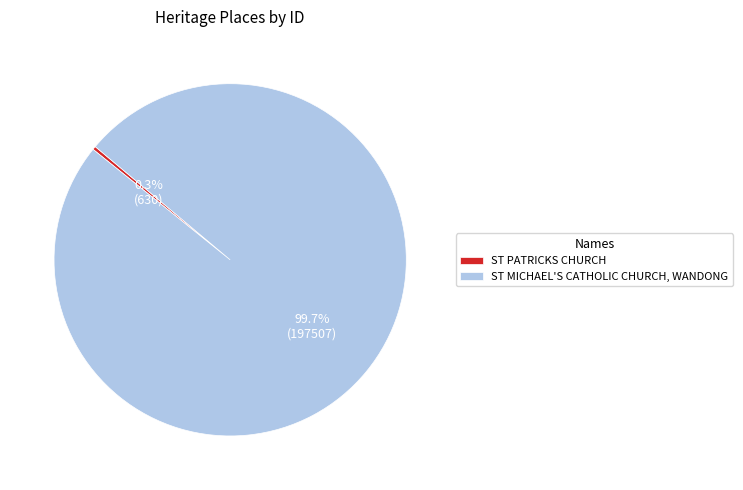

What percentage is NOT represented by ST PATRICKS CHURCH?

99.7%